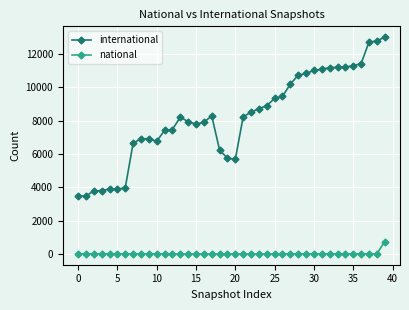

Rank the series by their maximum value, from highest to lowest.

international, national